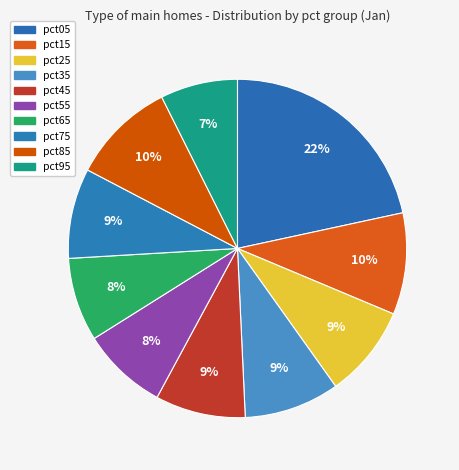

The pct75 slice represents 14% of the pie. True or false?

False